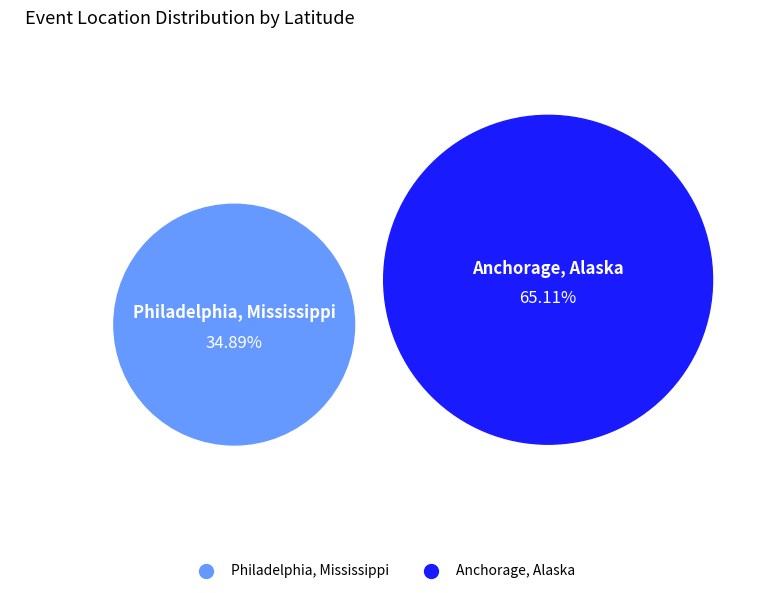

To the nearest percent, what is the combined percentage of Philadelphia, Mississippi and Anchorage, Alaska?

100%